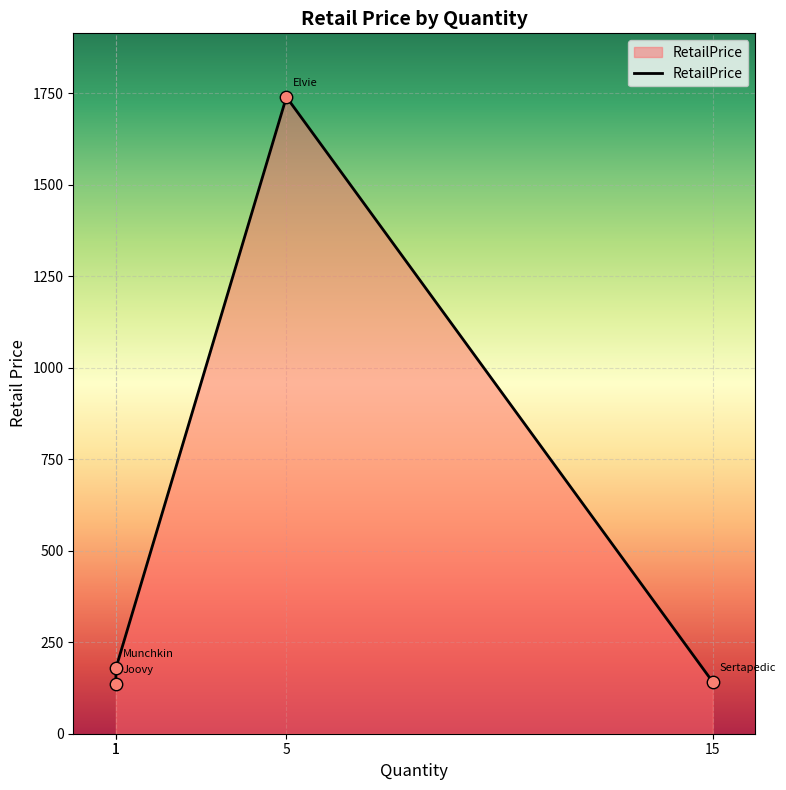

What is the change in value from Elvie to Munchkin?

-1561.0